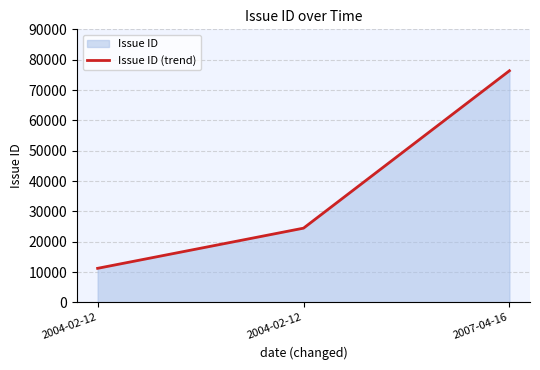

Which category has the highest value across all series?

2007-04-16